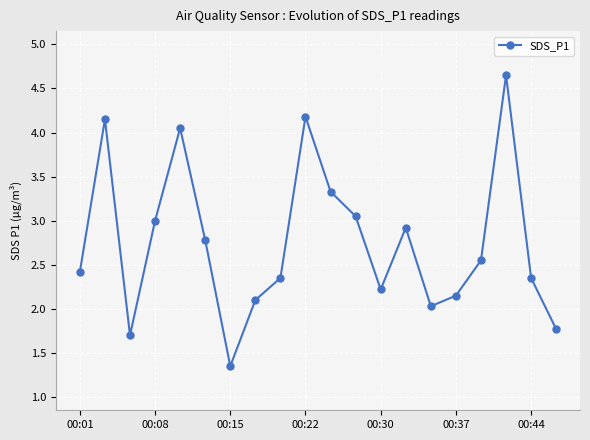

How many points are lower than both their immediate neighbors (excluding endpoints)?

4